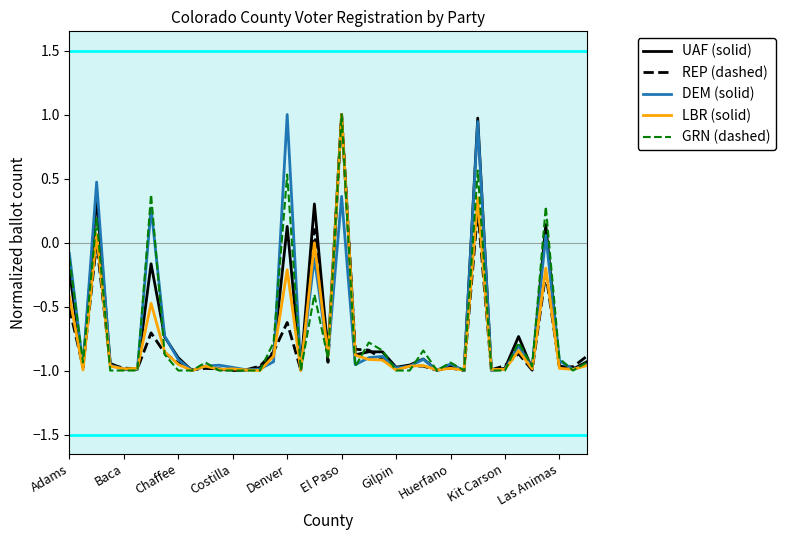

What is the maximum value for REP (dashed)?

1.0